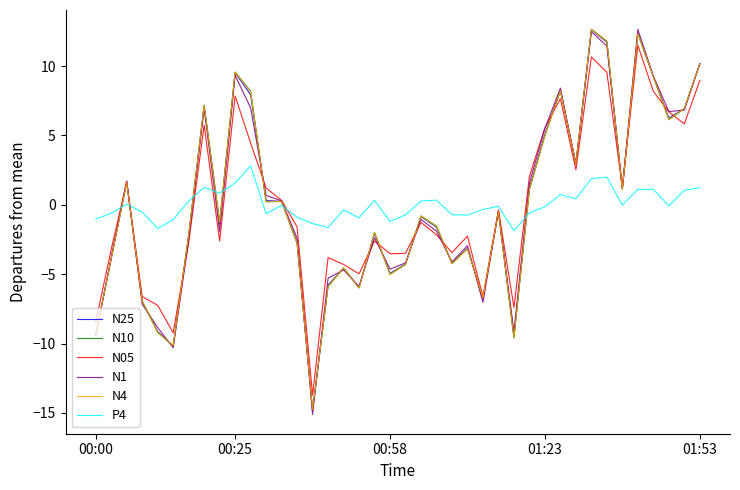

Which series has the widest spread of values?

N1